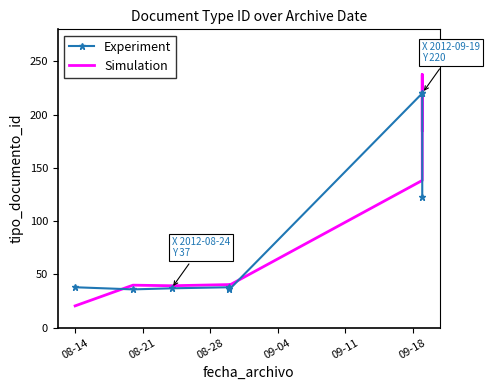

What is the smallest value displayed?

20.5